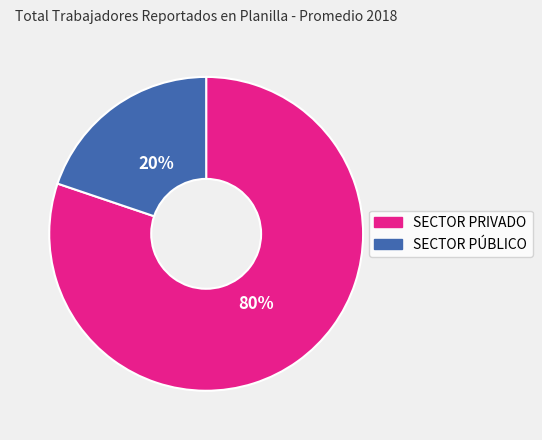

Approximately how many times larger is the value at SECTOR PRIVADO compared to SECTOR PÚBLICO?

4.0